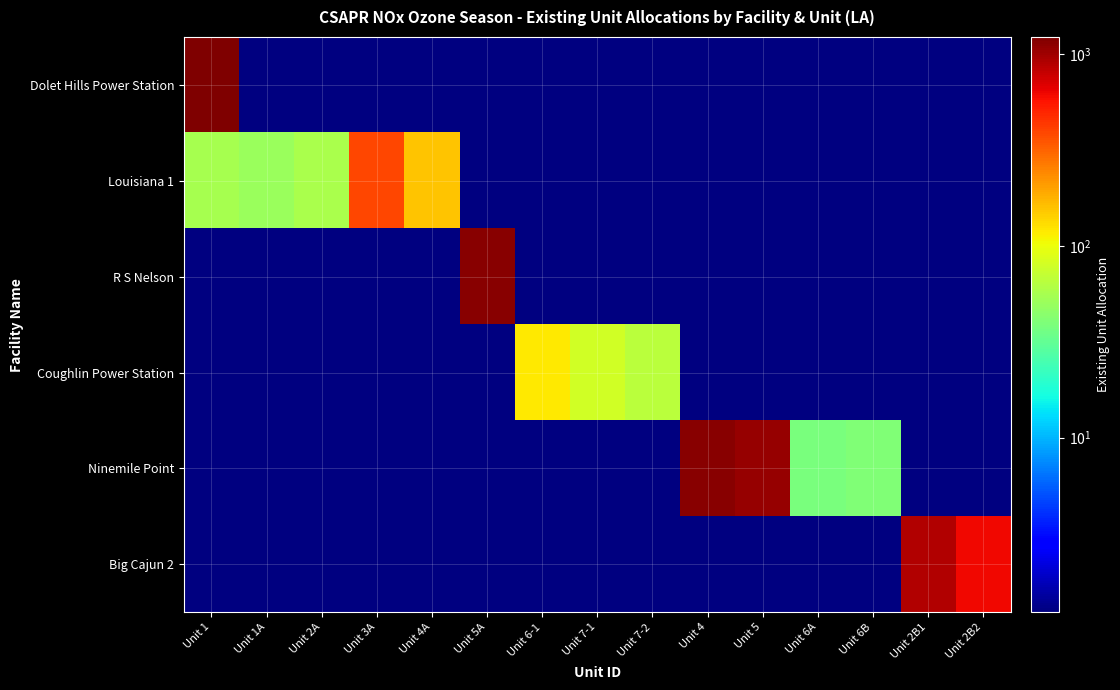

At how many categories does at least one series exceed 1146?

2